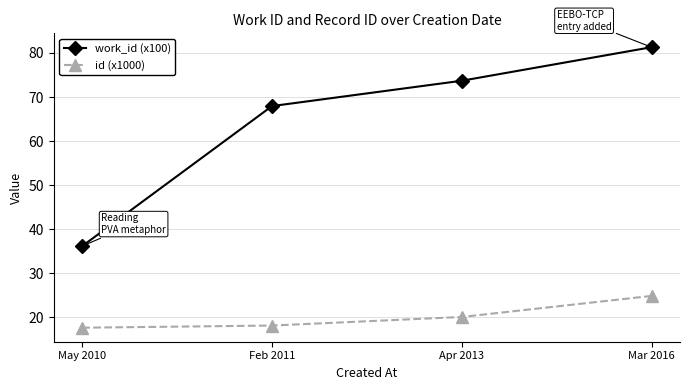

At which category is the sum across all series the highest?

Mar 2016